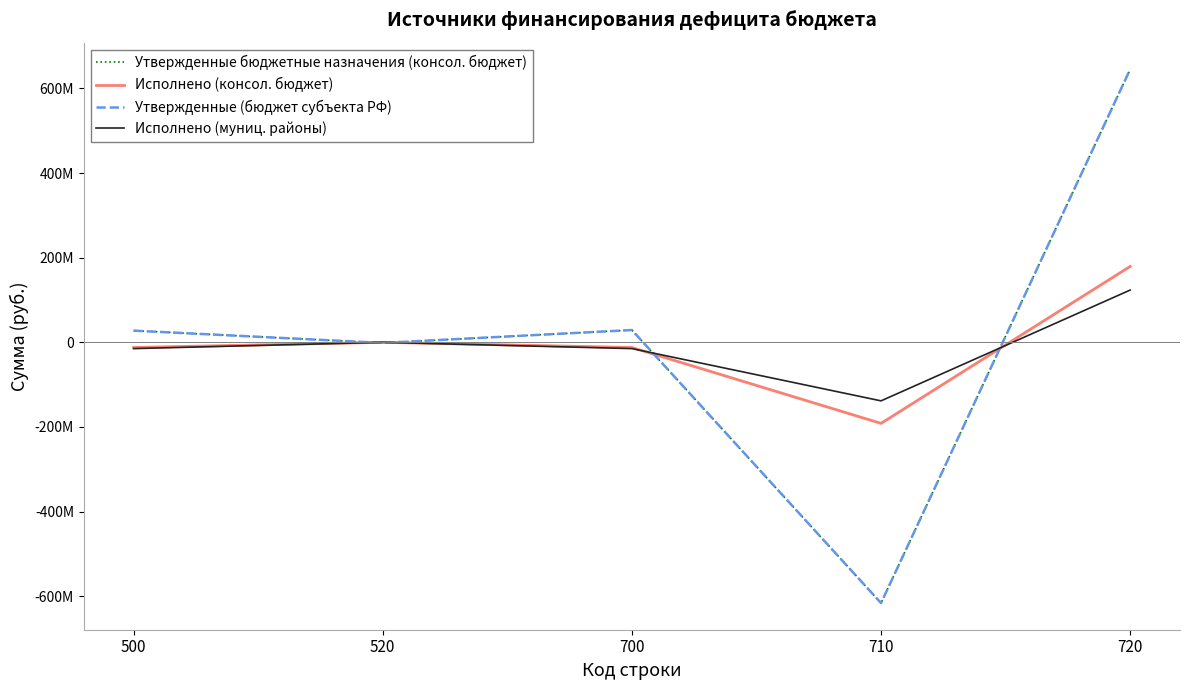

What is the value of the Утвержденные (бюджет субъекта РФ) point at the 3rd from the left?

29052290.6